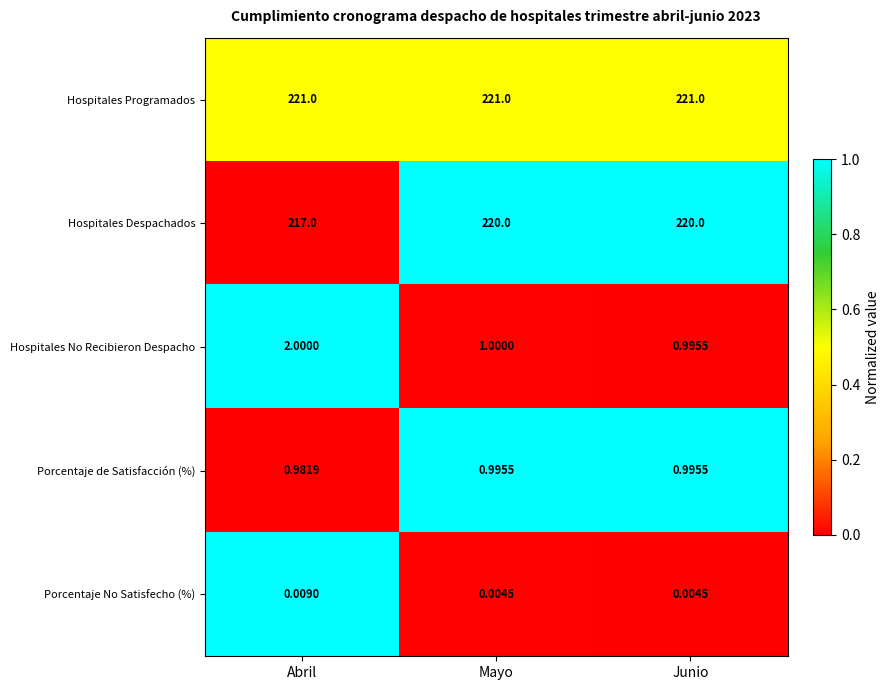

At Mayo, list the series in order from largest to smallest.

Hospitales Programados, Hospitales Despachados, Hospitales No Recibieron Despacho, Porcentaje de Satisfacción (%), Porcentaje No Satisfecho (%)